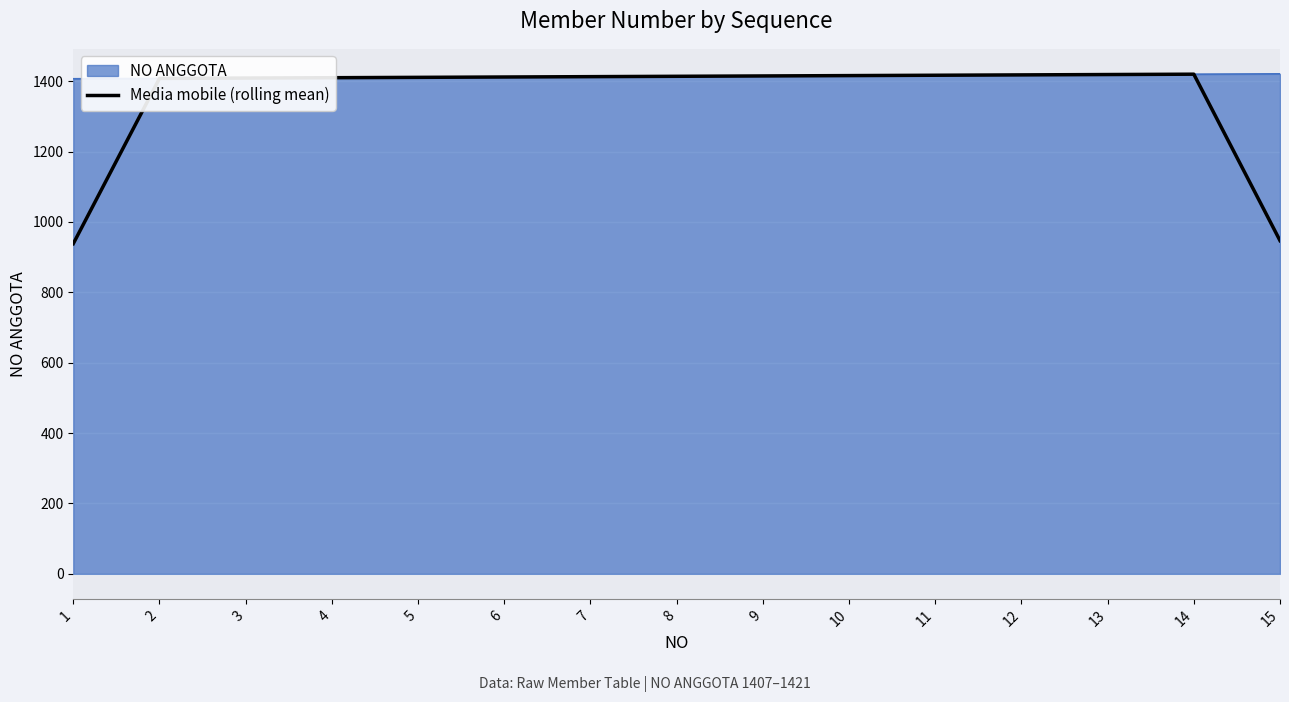

Rank the series by their average value, from lowest to highest.

Media mobile (rolling mean), NO ANGGOTA